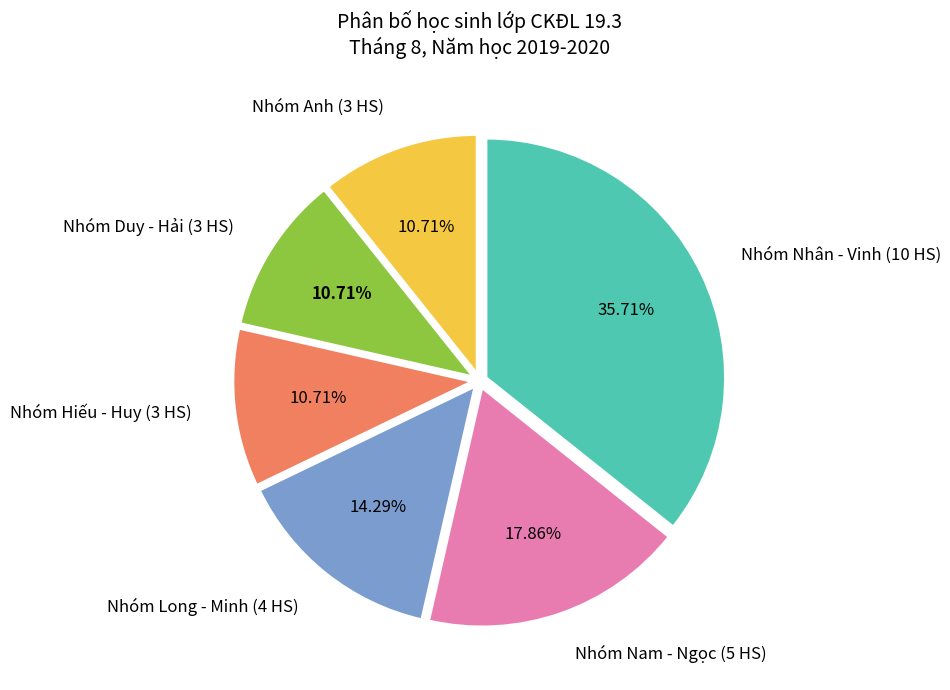

Is the sum of Nhóm Nam - Ngọc (5 HS) and Nhóm Hiếu - Huy (3 HS) greater than half?

No